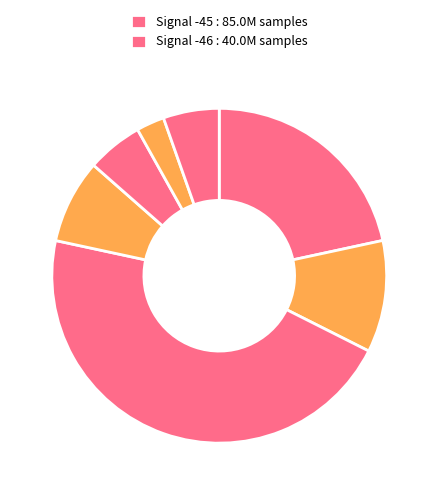

Count the number of slices in the pie.

7